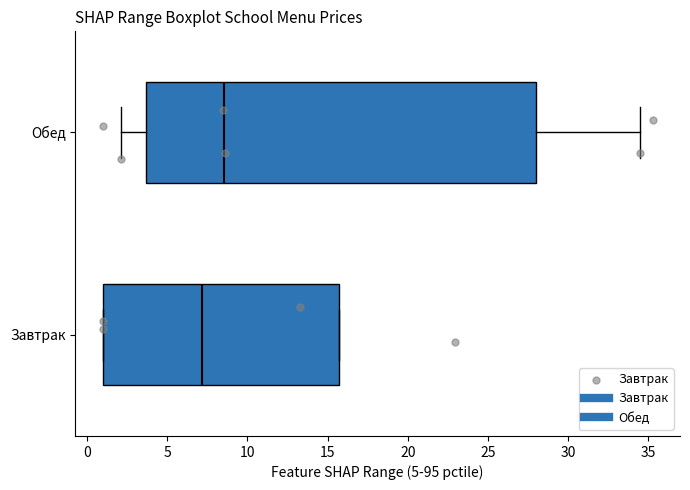

Which box's median line is the furthest to the right?

Обед